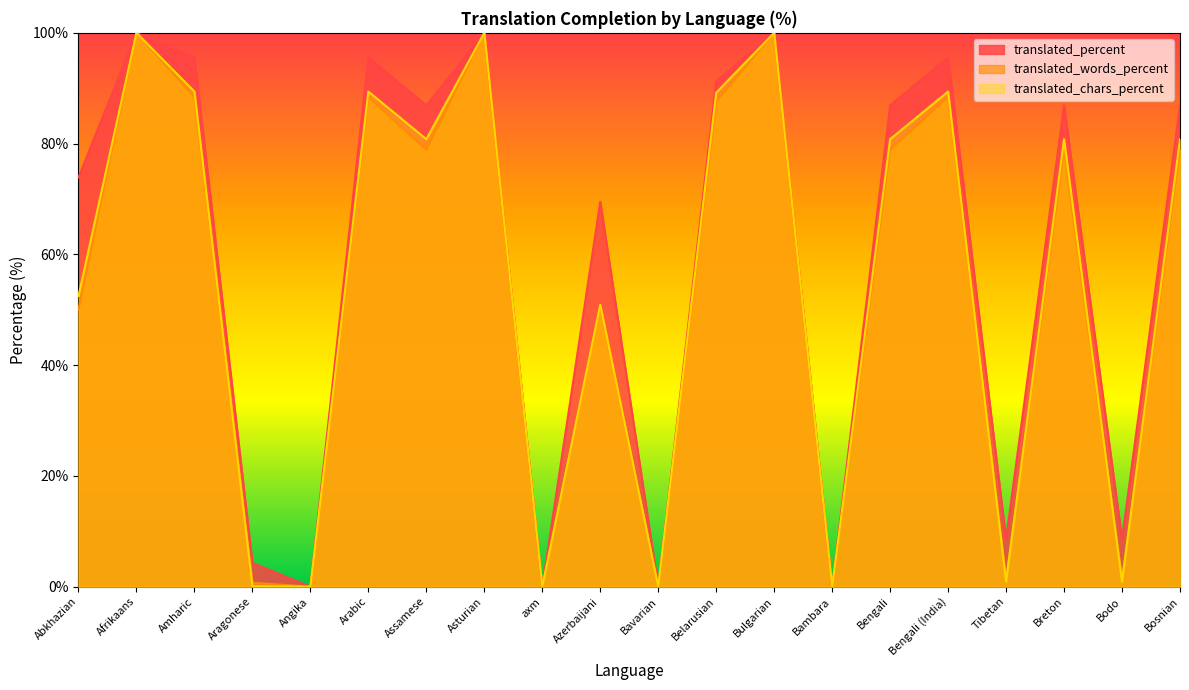

Reading left to right, transcribe all the data shown in this chart.

translated_percent: 73.9	100.0	95.6	4.3	0.0	95.6	86.9	100.0	0.0	69.5	0.0	91.3	100.0	0.0	86.9	95.6	8.6	86.9	8.6	86.9
translated_words_percent: 50.0	100.0	88.4	0.7	0.0	88.4	78.9	100.0	0.0	50.7	0.0	87.6	100.0	0.0	78.9	88.4	1.4	78.9	1.4	78.9
translated_chars_percent: 52.5	100.0	89.4	0.1	0.0	89.4	80.8	100.0	0.0	50.9	0.0	89.2	100.0	0.0	80.8	89.4	0.9	80.8	0.9	80.8